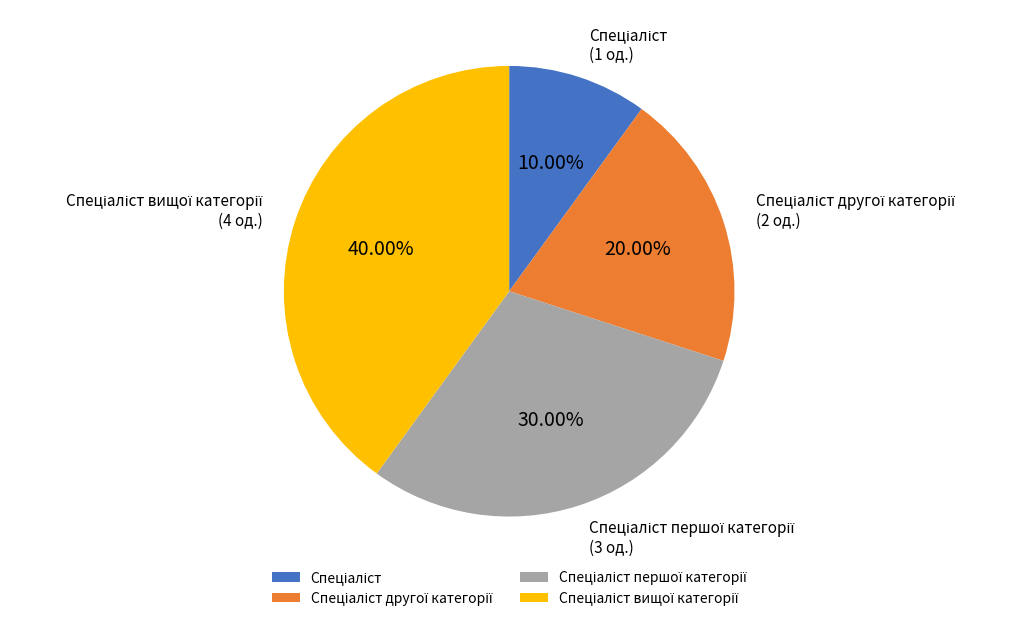

Does any single category account for the majority?

No